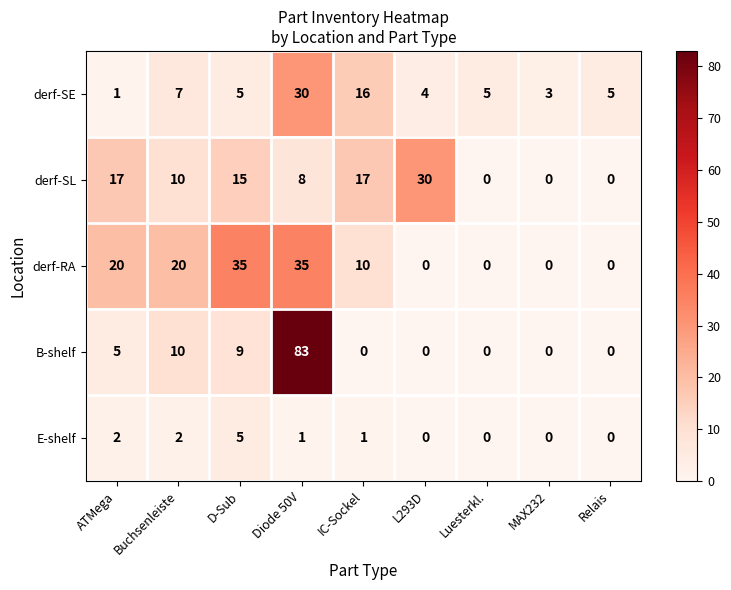

Which series has the largest range (max minus min)?

B-shelf